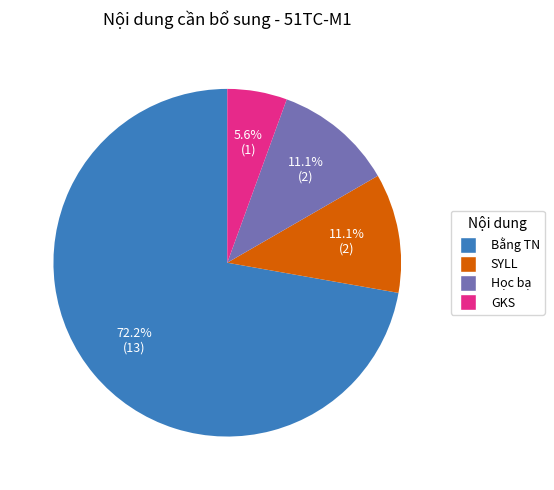

True or false: Bằng TN accounts for 72% of the total.

True